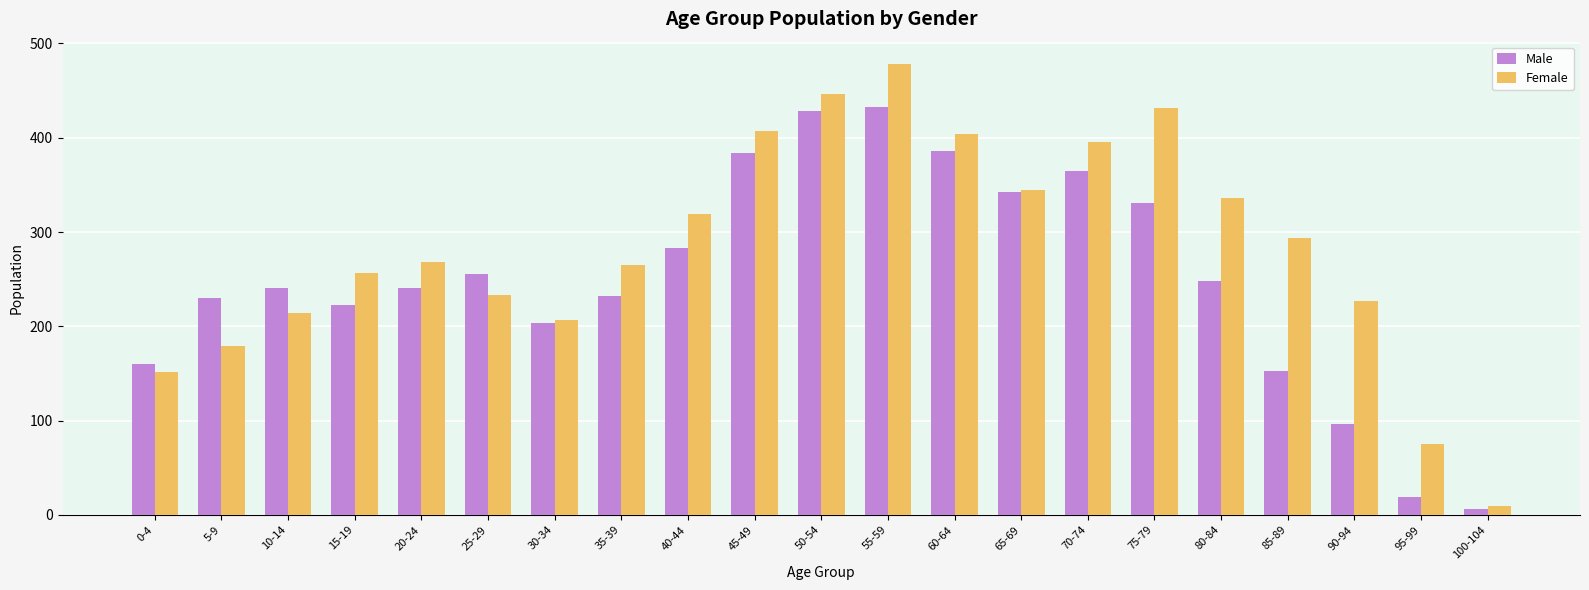

What is the sum of all Female values?

5941